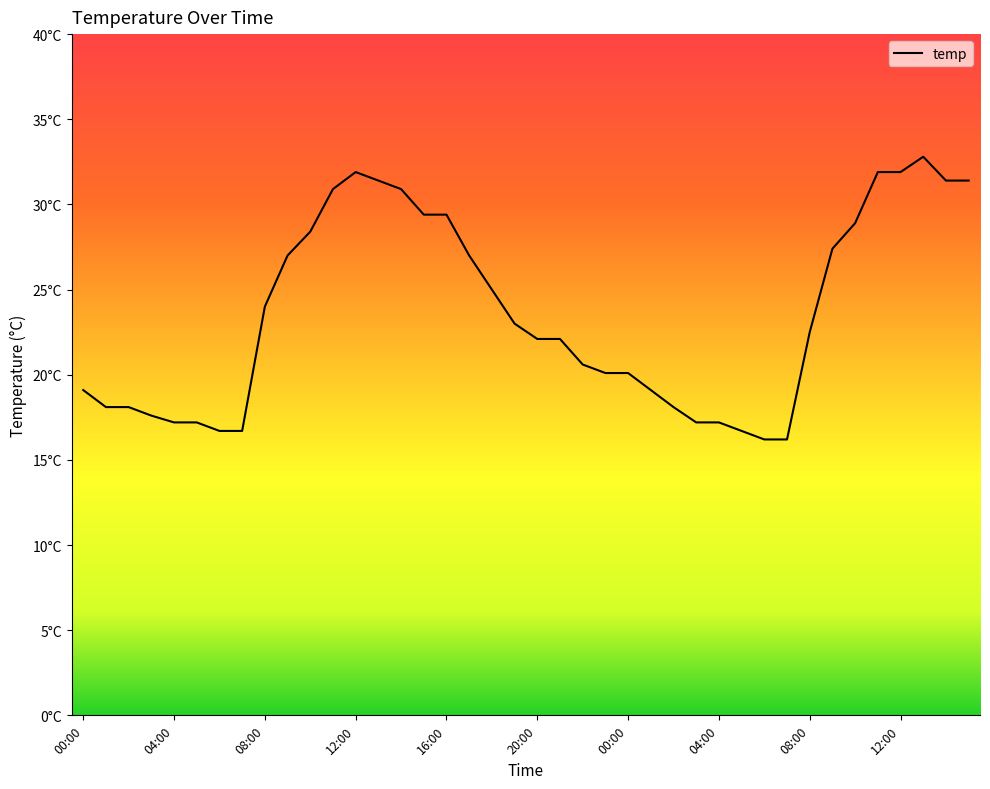

Does the chart have visible grid lines?

No